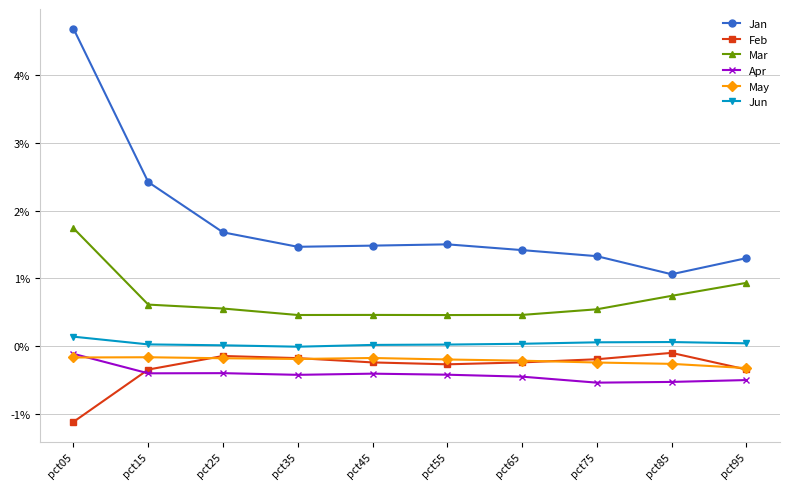

Is the value of Feb at pct15 greater than the value of Jun at pct55?

No